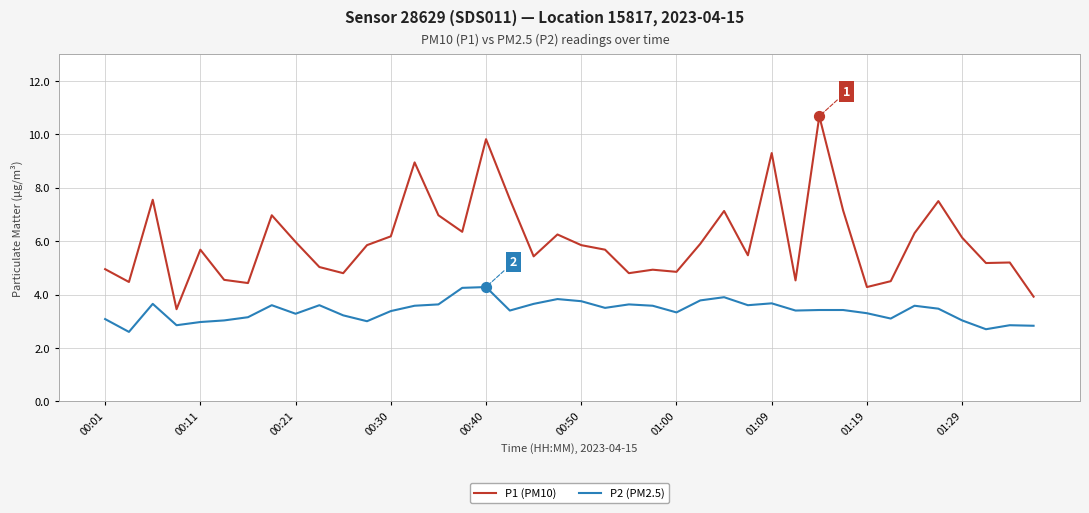

Which series has the largest total across all categories?

P1 (PM10)